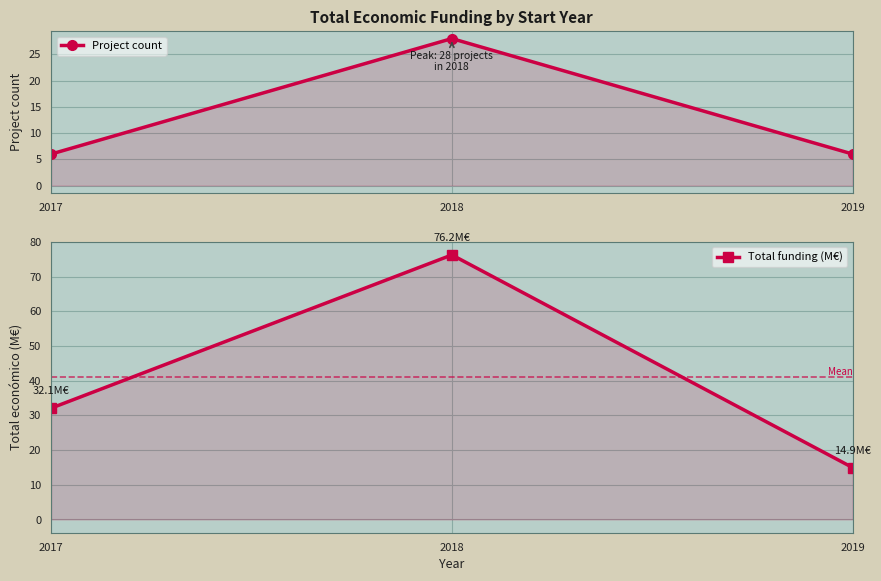

What is the total value across all series at 2018?

104.2